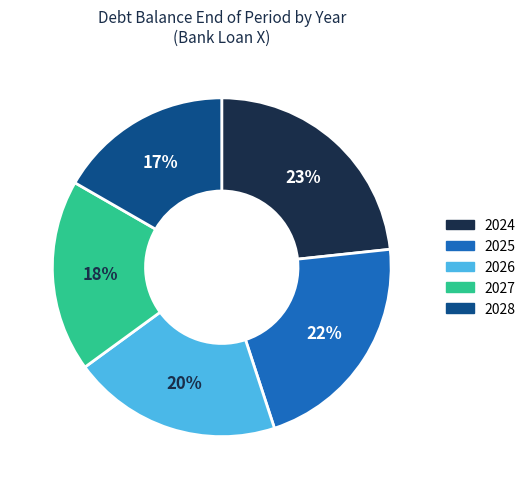

To the nearest percent, what is the average slice percentage?

20%